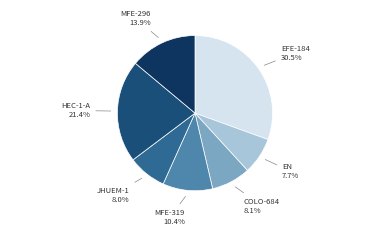

How many segments does this pie chart have?

7